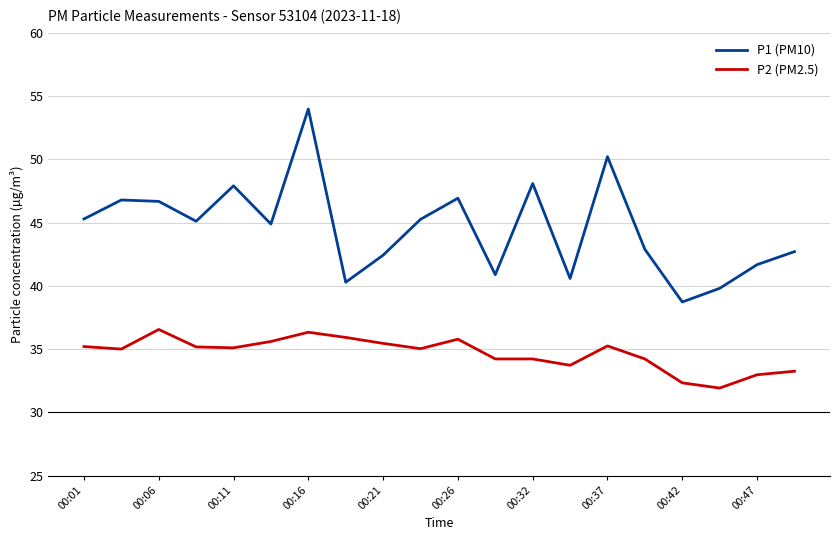

What is the difference between the maximum and second lowest values in the P1 (PM10) series?

14.2